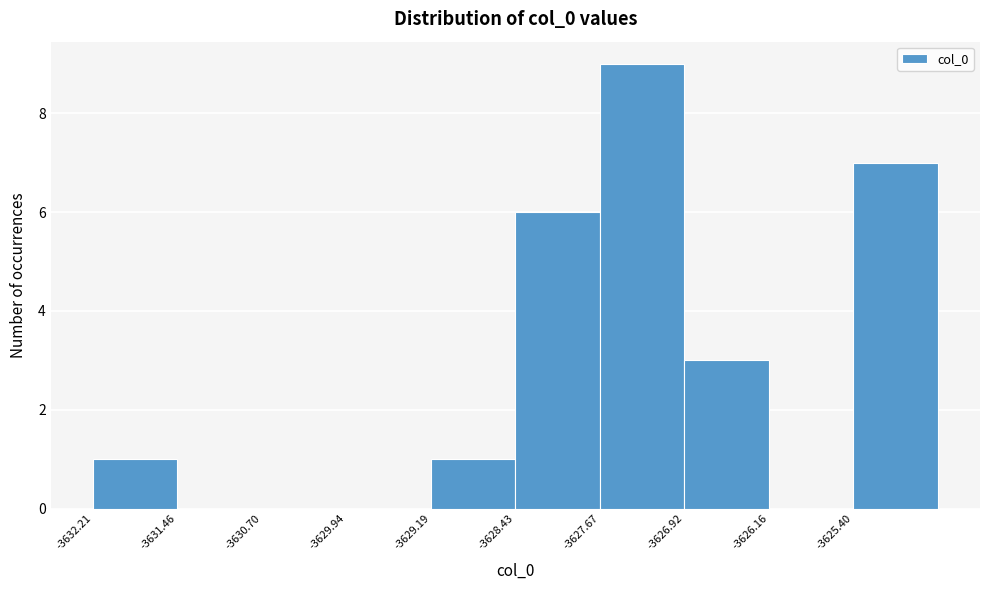

How tall is the bar that spans -3629.2 to -3628.4 on the x-axis? Neither the bar edges nor the heights are printed on the chart, so give them approximately, as read against the axes.

1